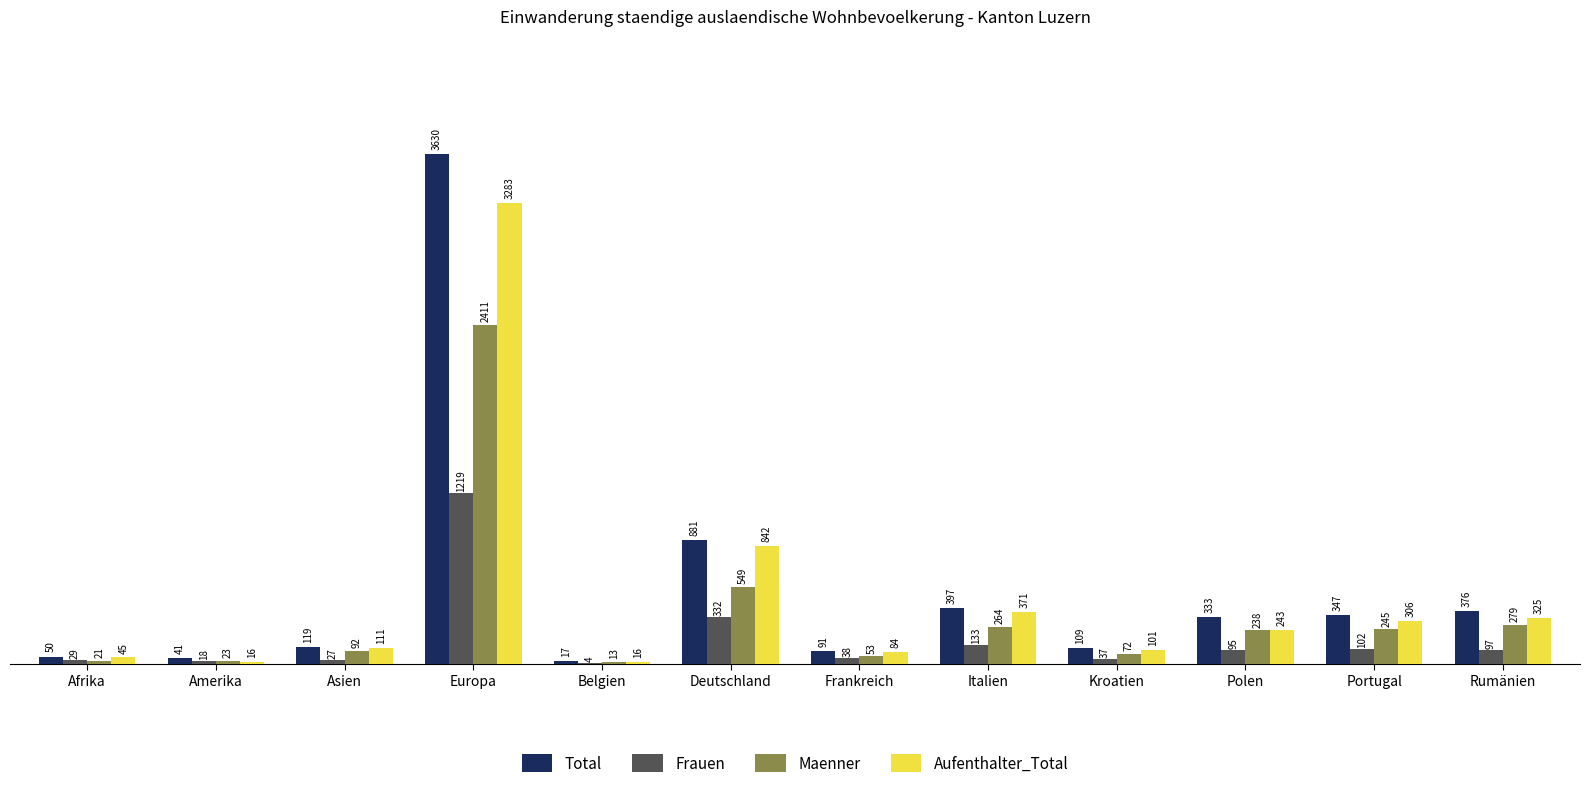

The value of Frauen at Afrika is 29. True or false?

True